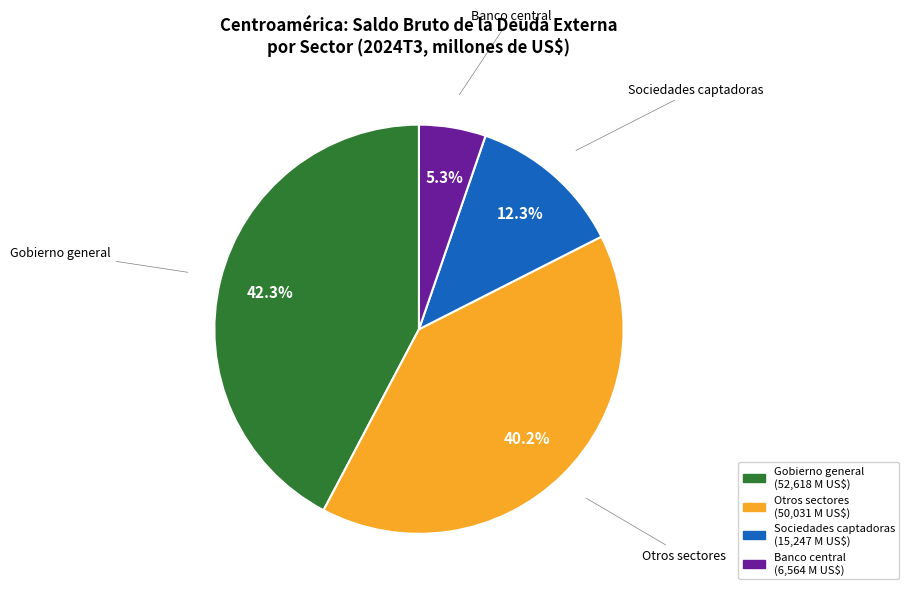

What percentage is the Otros sectores slice, to the nearest percent?

40%